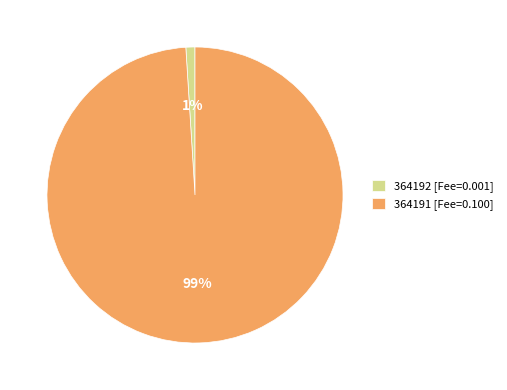

True or false: 364191 accounts for 99% of the total.

True